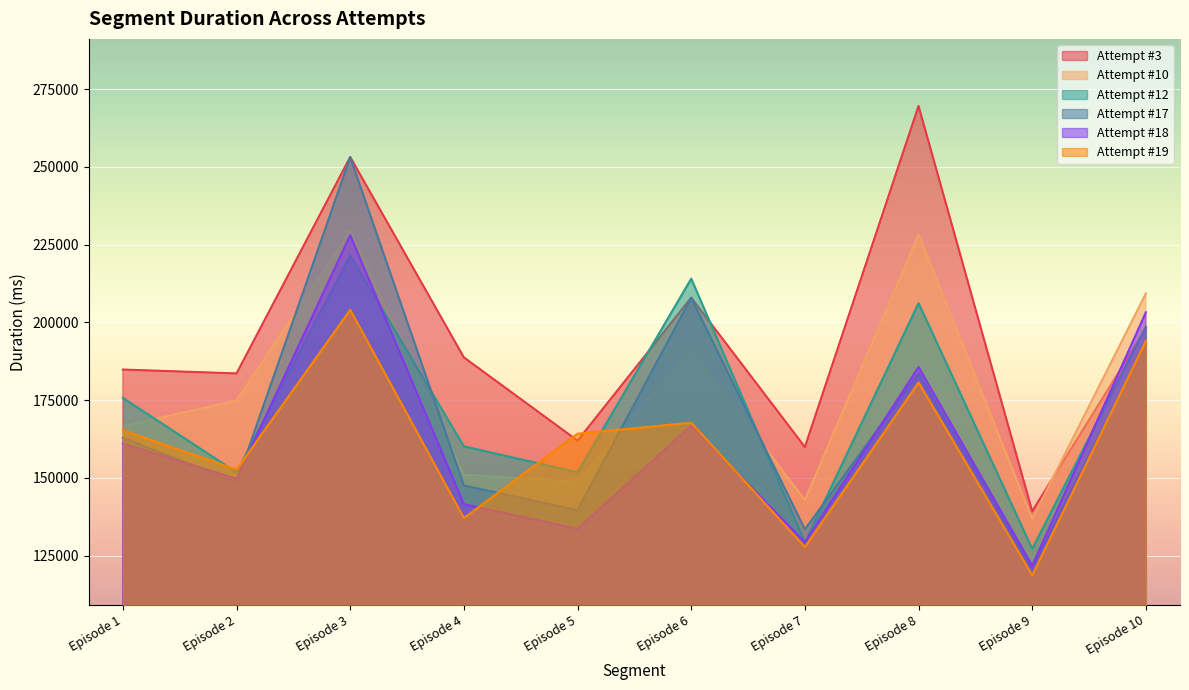

How many lines are shown in the chart?

6